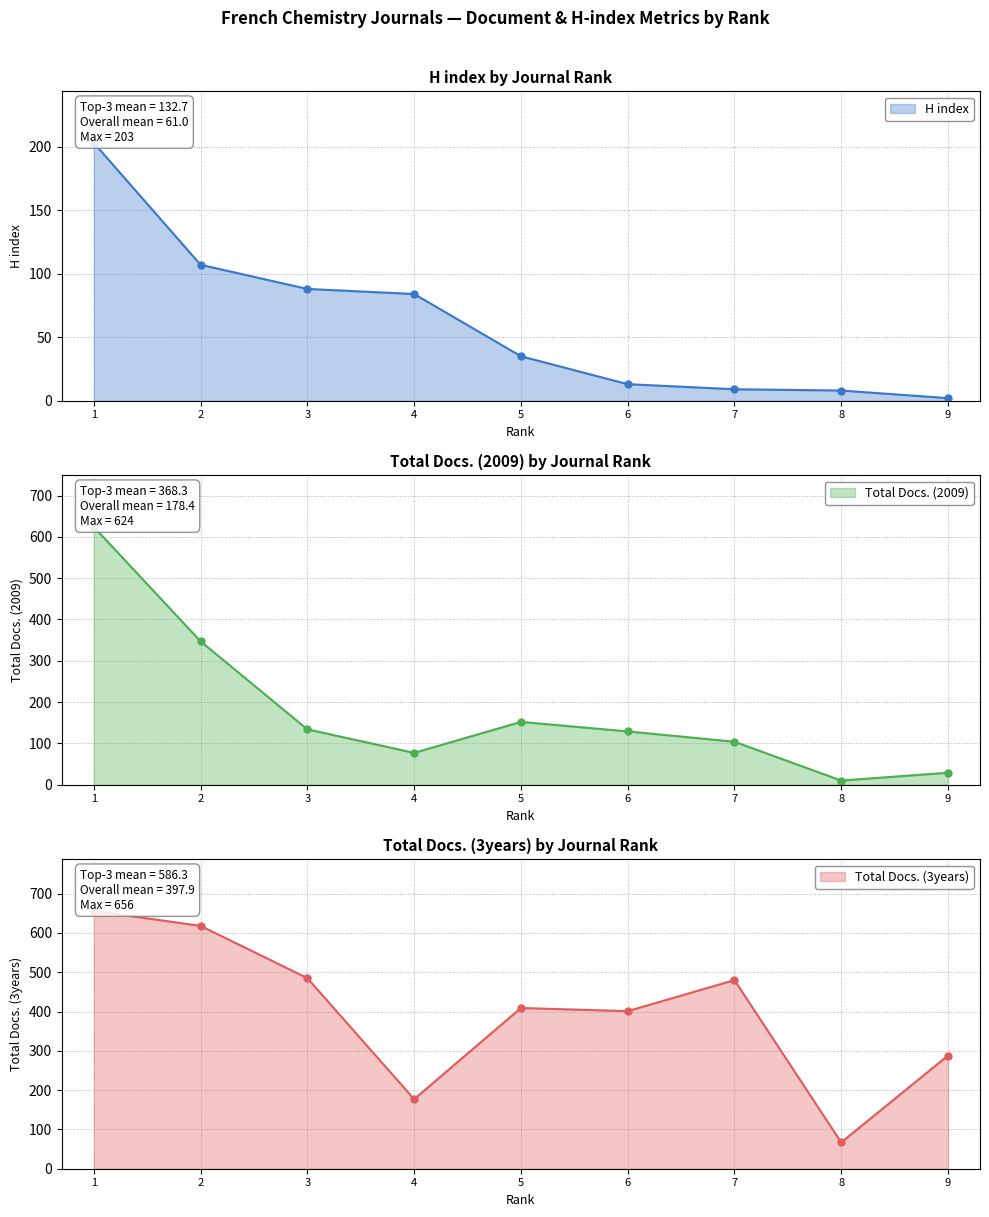

Which series changed the most between 1 and 8?

Total Docs. (2009)